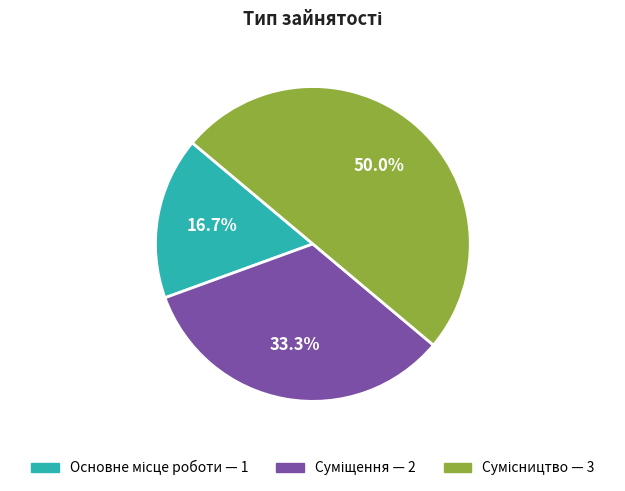

How many segments does this pie chart have?

3